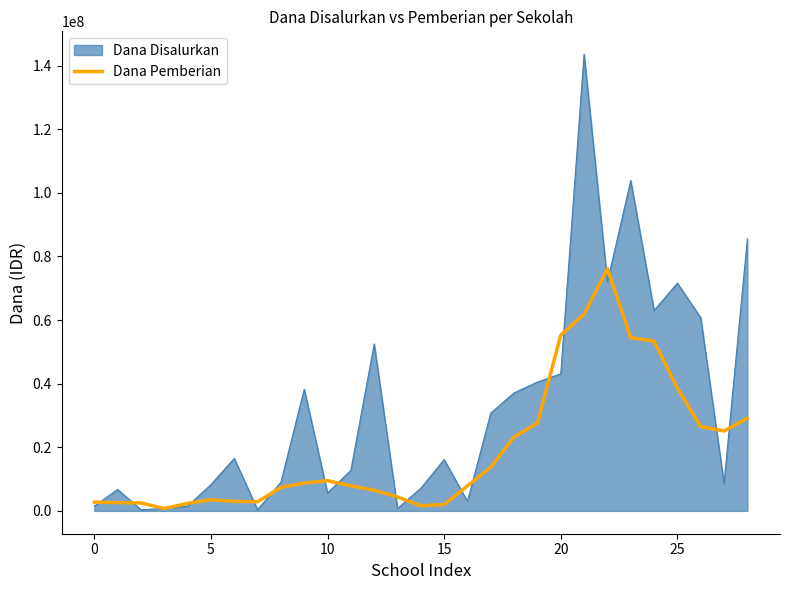

Rank the series by their average value, from highest to lowest.

Dana Disalurkan, Dana Pemberian